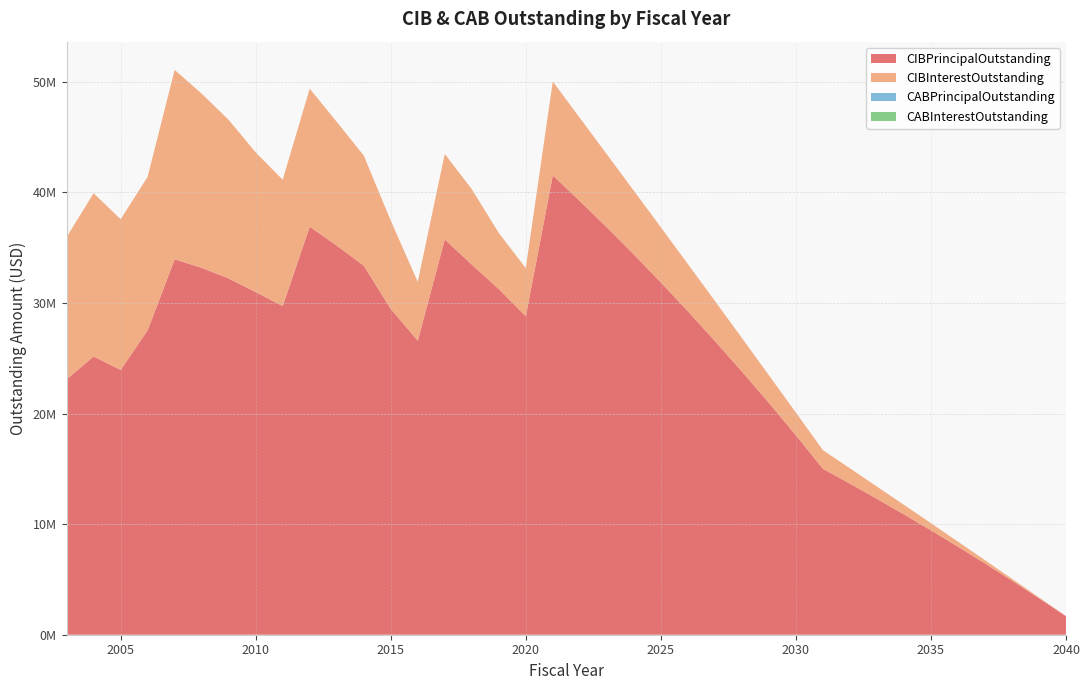

Reading left to right, extract all data points from this chart.

CIBPrincipalOutstanding: 2003=23090000.0	2004=25155000.0	2005=23940000.0	2006=27520000.0	2007=33940000.0	2008=33170000.0	2009=32210000.0	2010=30980000.0	2011=29715000.0	2012=36885000.0	2013=35180000.0	2014=33370000.0	2015=29455000.0	2016=26580000.0	2017=35735000.0	2018=33470000.0	2019=31255000.0	2020=28790000.0	2021=41530000.0	2022=39210000.0	2023=36830000.0	2024=34380000.0	2025=31850000.0	2026=29245000.0	2027=26560000.0	2028=23800000.0	2029=20960000.0	2030=18035000.0	2031=15000000.0	2032=13660000.0	2033=12285000.0	2034=10880000.0	2035=9440000.0	2036=7960000.0	2037=6445000.0	2038=4890000.0	2039=3300000.0	2040=1670000.0
CIBInterestOutstanding: 2003=12863633.1	2004=14759920.4	2005=13623370.6	2006=13884311.9	2007=17125316.9	2008=15748604.4	2009=14337816.9	2010=12623708.7	2011=11422794.9	2012=12480551.2	2013=11190190.0	2014=9956843.8	2015=7985258.8	2016=5318442.1	2017=7732705.8	2018=6809980.2	2019=5069406.2	2020=4352052.0	2021=8488447.5	2022=7516931.0	2023=6604302.5	2024=5759396.0	2025=4984348.5	2026=4272627.0	2027=3620246.5	2028=3026407.5	2029=2498800.0	2030=2049350.0	2031=1687762.5	2032=1385100.0	2033=1109587.5	2034=861875.0	2035=642612.5	2036=452550.0	2037=293384.4	2038=166837.5	2039=74700.0	2040=18787.5
CABPrincipalOutstanding: 2003=0.0	2004=0.0	2005=0.0	2006=0.0	2007=0.0	2008=0.0	2009=0.0	2010=0.0	2011=0.0	2012=0.0	2013=0.0	2014=0.0	2015=0.0	2016=0.0	2017=0.0	2018=0.0	2019=0.0	2020=0.0	2021=0.0	2022=0.0	2023=0.0	2024=0.0	2025=0.0	2026=0.0	2027=0.0	2028=0.0	2029=0.0	2030=0.0	2031=0.0	2032=0.0	2033=0.0	2034=0.0	2035=0.0	2036=0.0	2037=0.0	2038=0.0	2039=0.0	2040=0.0
CABInterestOutstanding: 2003=0.0	2004=0.0	2005=0.0	2006=0.0	2007=0.0	2008=0.0	2009=0.0	2010=0.0	2011=0.0	2012=0.0	2013=0.0	2014=0.0	2015=0.0	2016=0.0	2017=0.0	2018=0.0	2019=0.0	2020=0.0	2021=0.0	2022=0.0	2023=0.0	2024=0.0	2025=0.0	2026=0.0	2027=0.0	2028=0.0	2029=0.0	2030=0.0	2031=0.0	2032=0.0	2033=0.0	2034=0.0	2035=0.0	2036=0.0	2037=0.0	2038=0.0	2039=0.0	2040=0.0